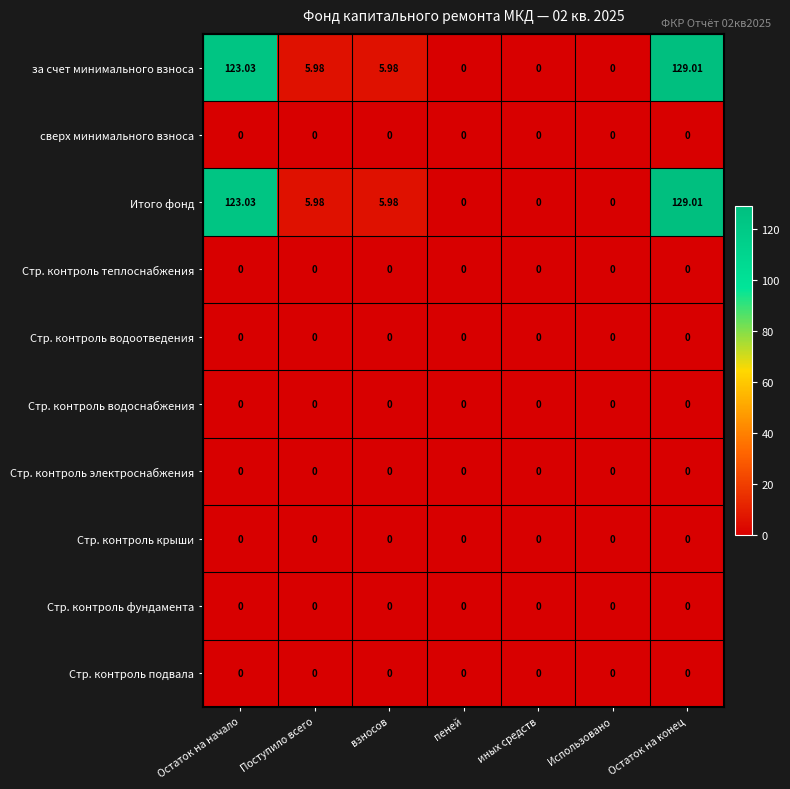

At which label does за счет минимального взноса reach its peak?

Остаток на конец